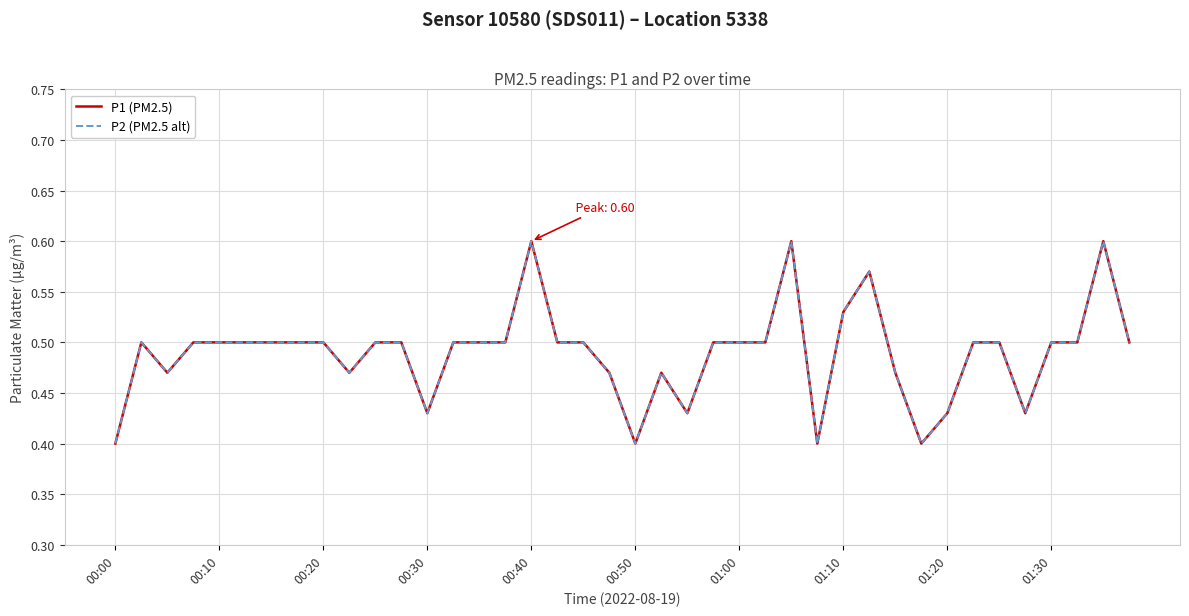

True or false: P2 (PM2.5 alt) and P1 (PM2.5) cross at least once.

False